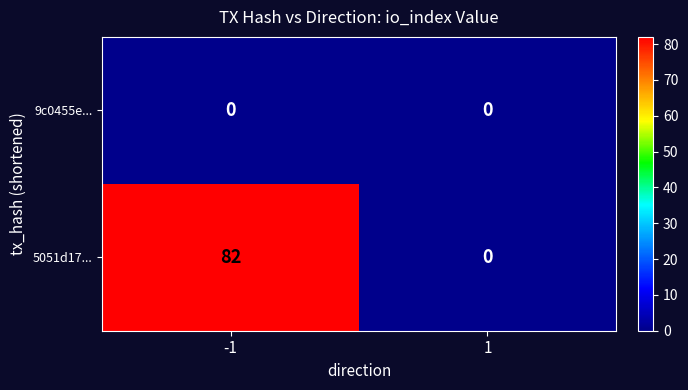

Which label corresponds to the largest value in the chart?

-1